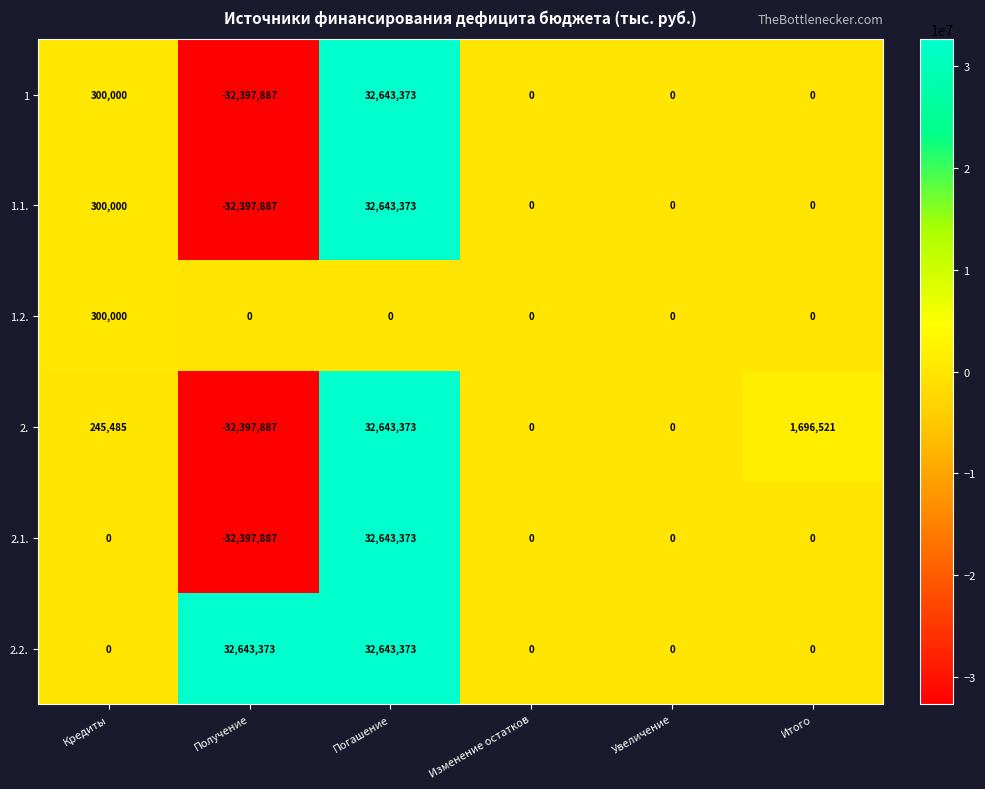

What is the difference between the highest and lowest values at Кредиты?

300000